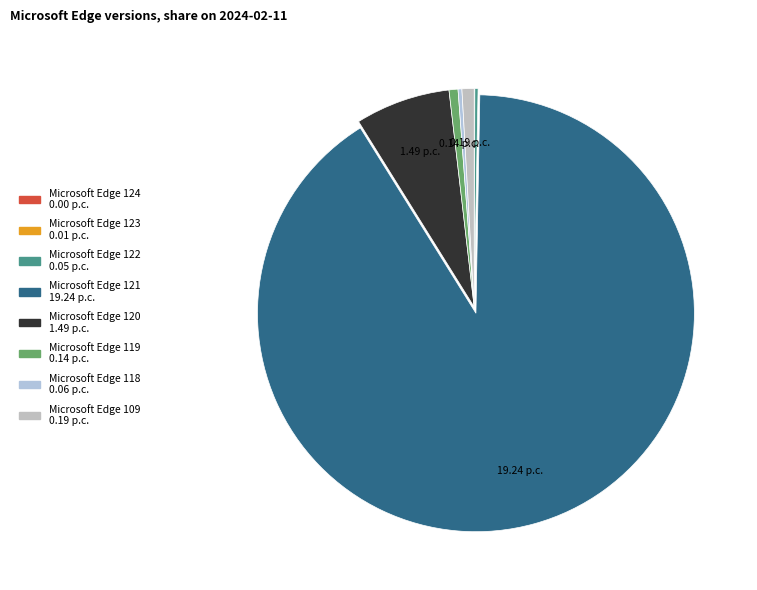

How many segments does this pie chart have?

8